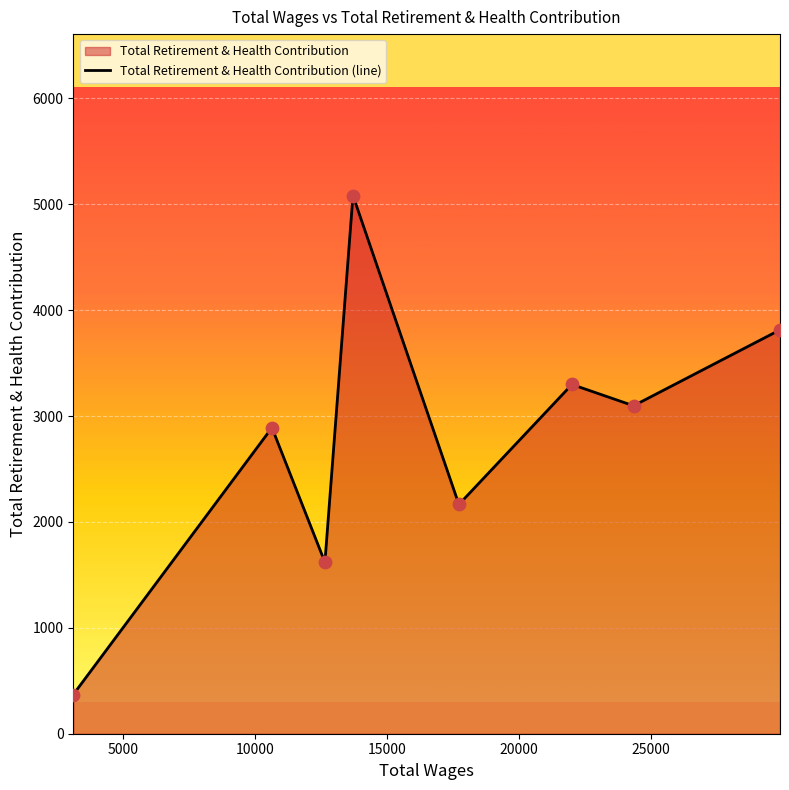

What is the average value?

2792